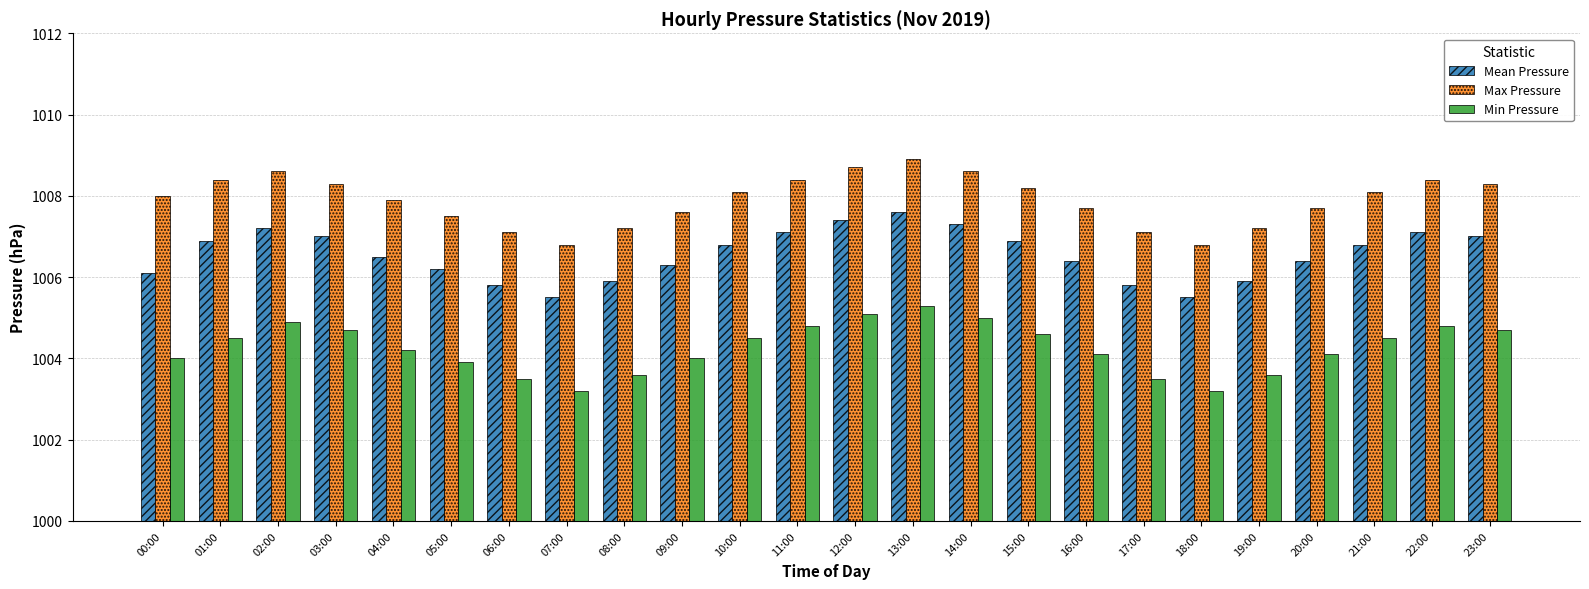

Is it true that Max Pressure equals 1336.9 at 05:00?

False